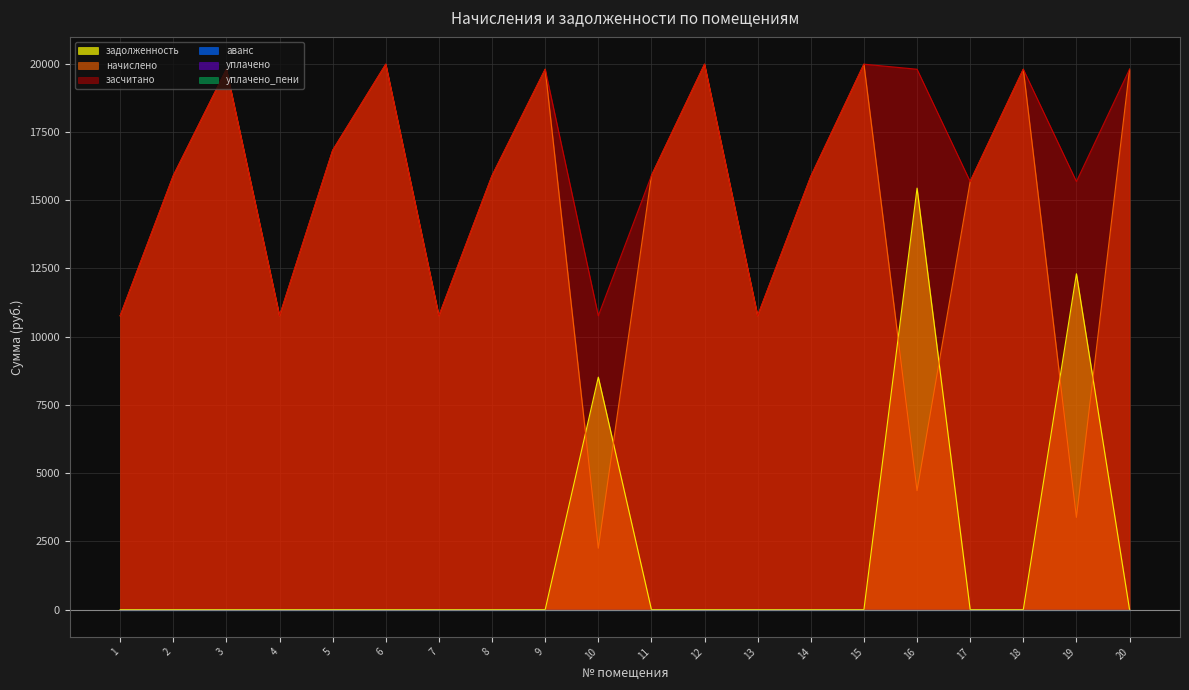

What is the difference between the highest and lowest values at 12?

19976.9